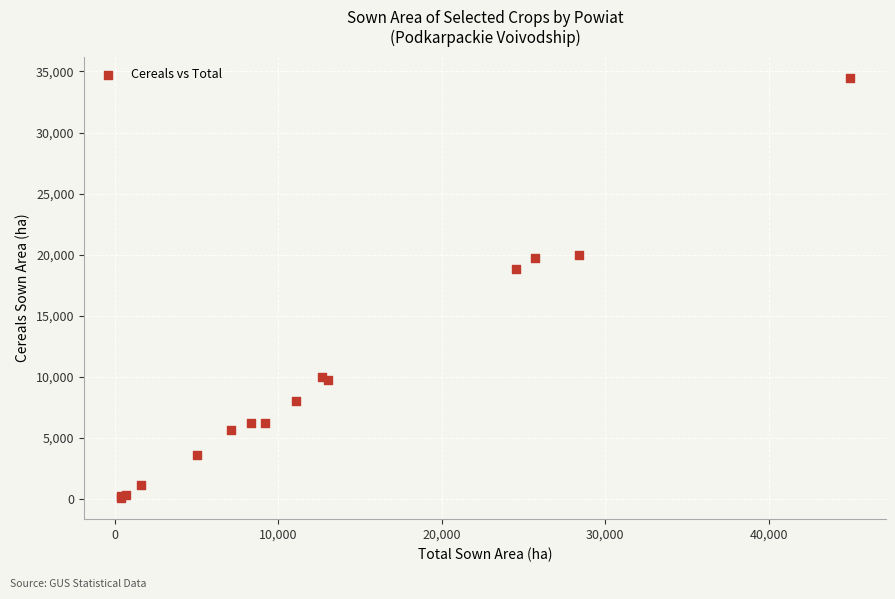

What Y value in the scatter plot is closest to 17282?

18836.7